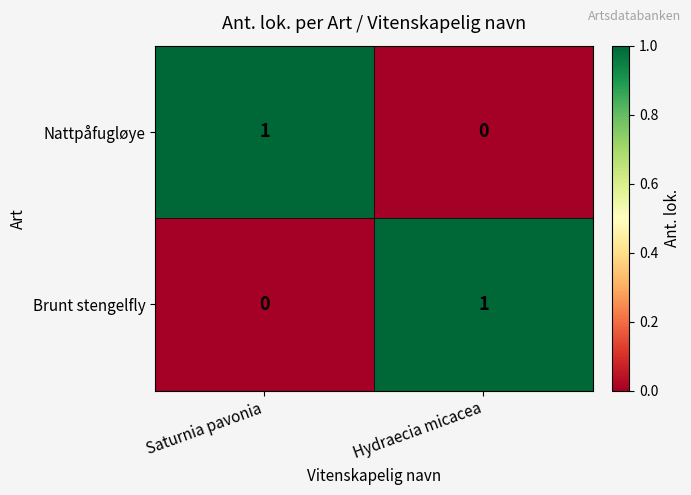

Reading left to right, extract all data points from this chart.

Nattpåfugløye: Saturnia pavonia=1	Hydraecia micacea=0
Brunt stengelfly: Saturnia pavonia=0	Hydraecia micacea=1